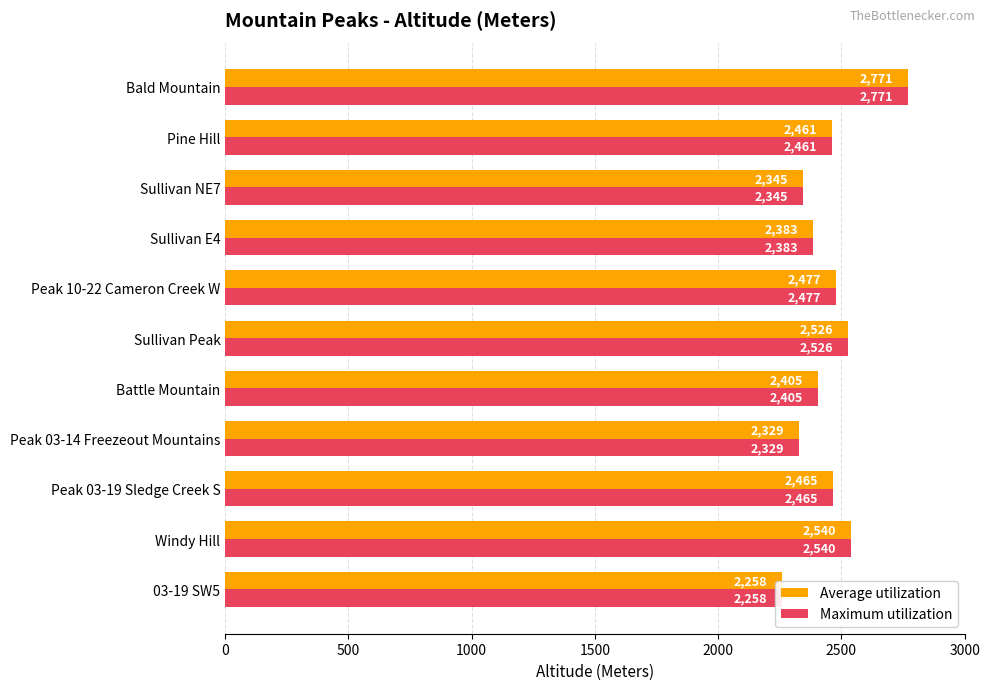

How many categories are shown in the chart?

11